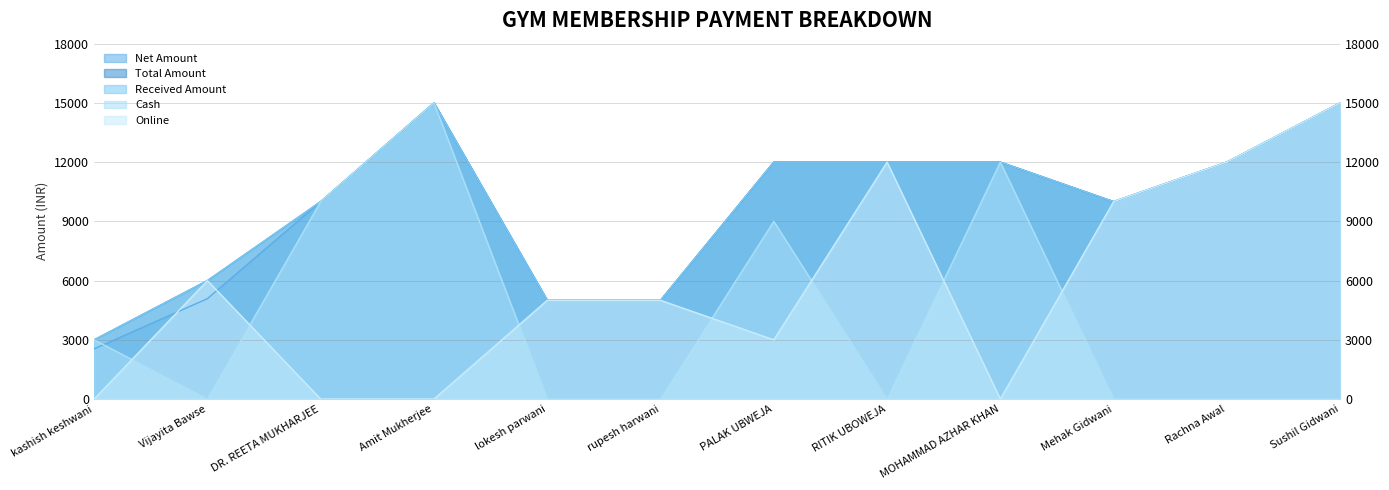

Where is Total Amount nearest to the value 9000?

DR. REETA MUKHARJEE